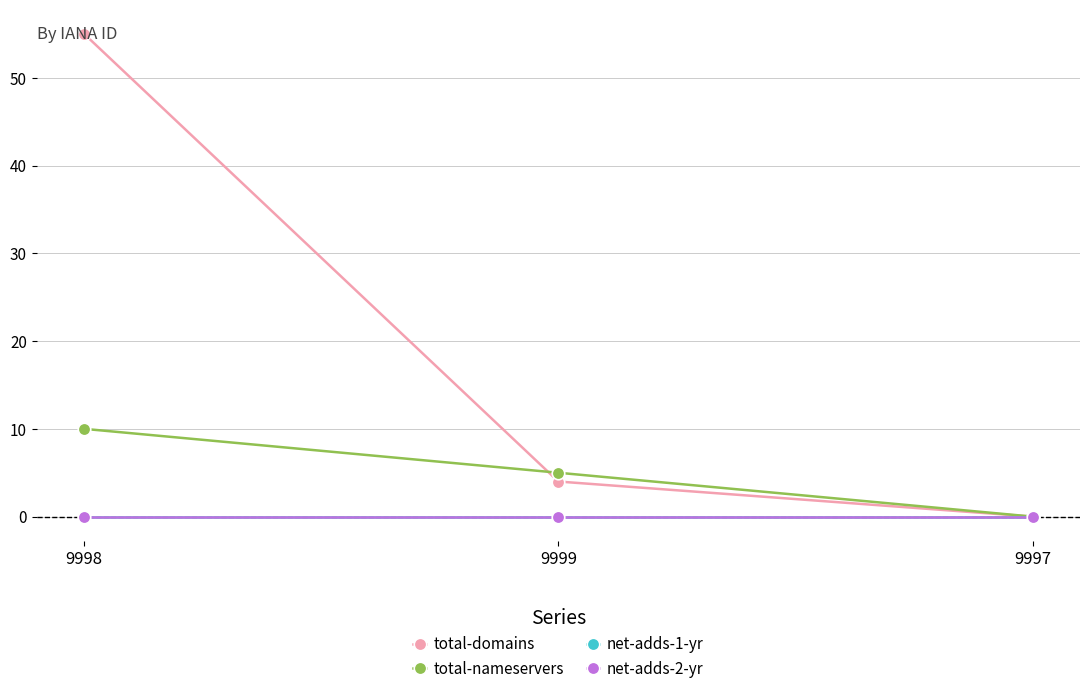

At which label does net-adds-2-yr reach its minimum?

9998